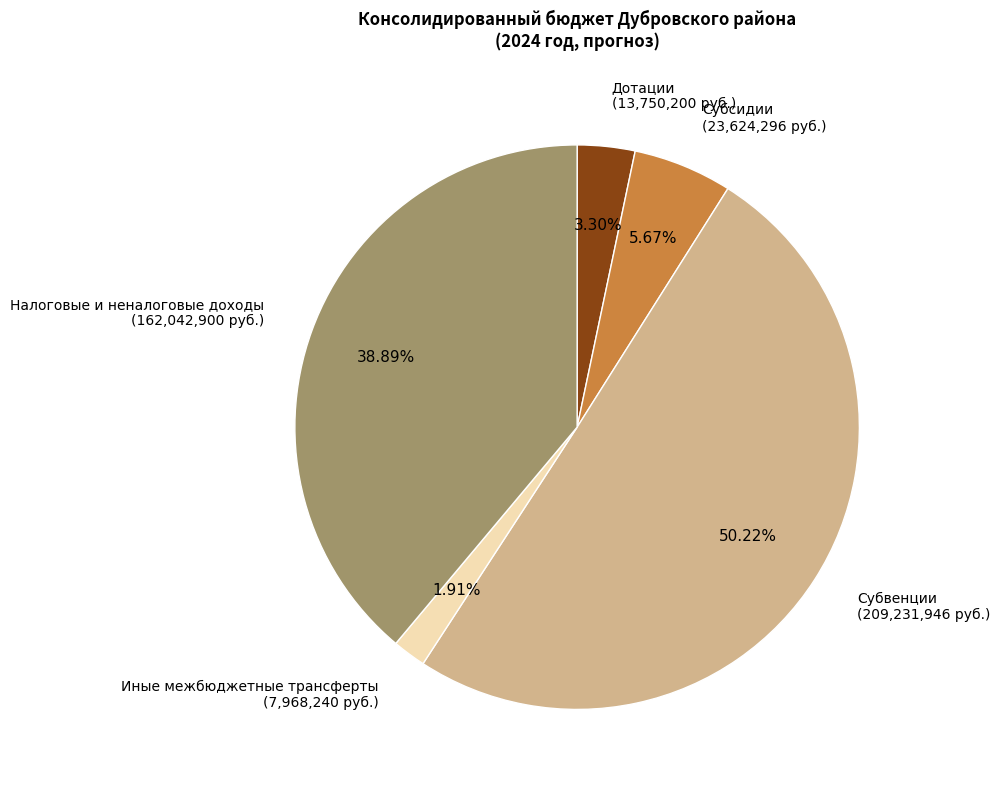

Which category has the biggest portion of the pie?

Субвенции